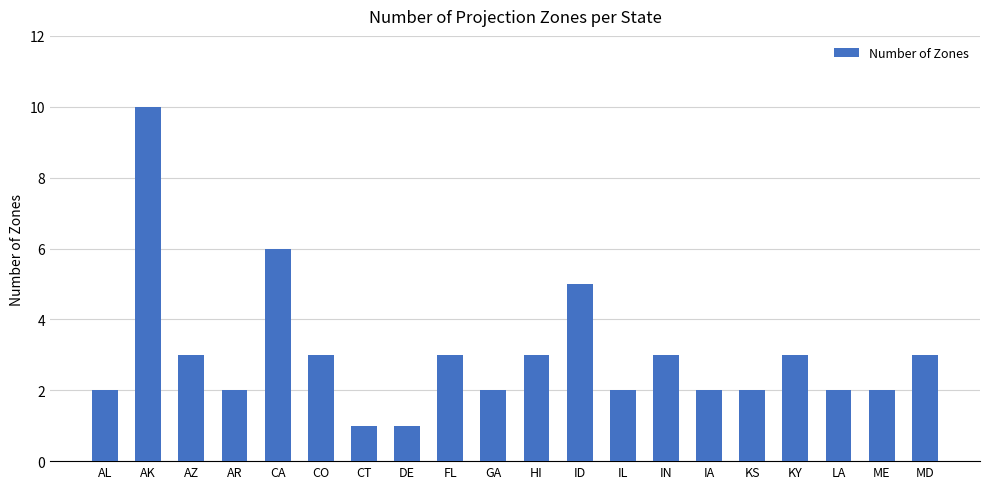

Count the number of categories in the chart.

20